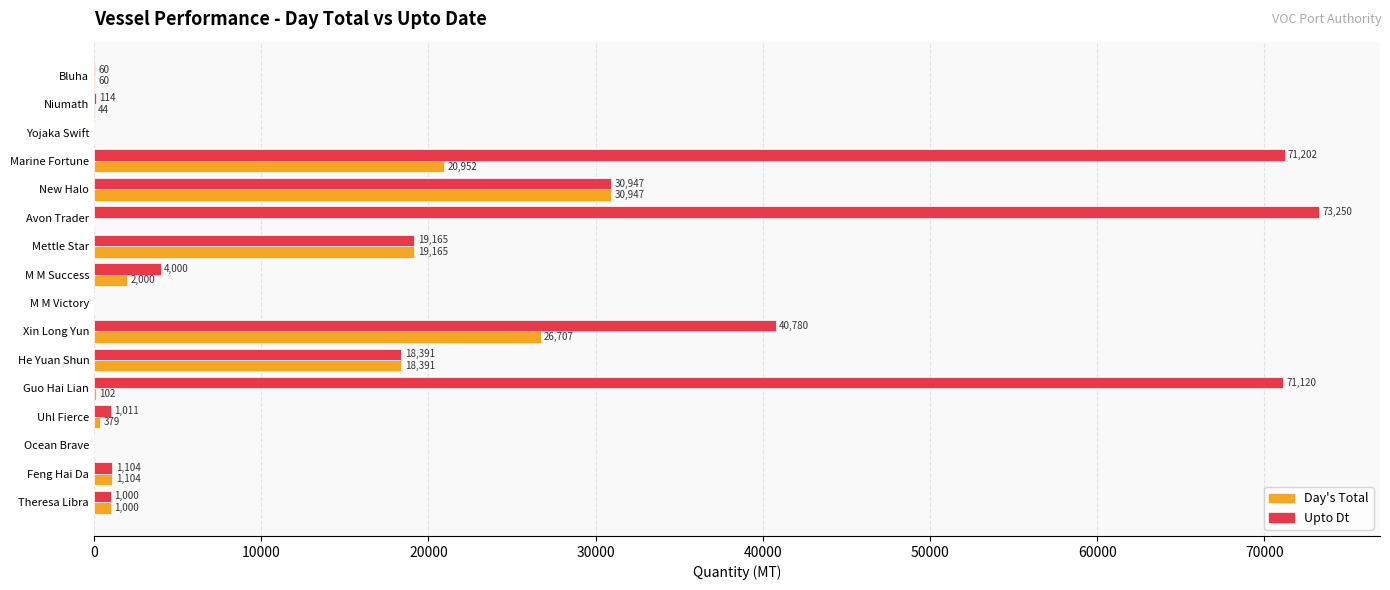

Is it true that Upto Dt equals 40780 at Xin Long Yun?

True